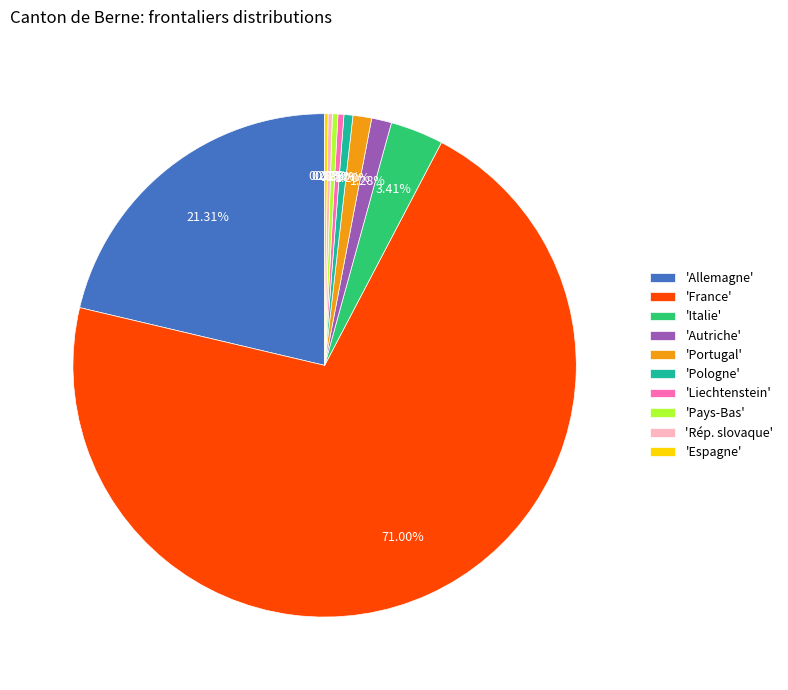

Do 'Liechtenstein' and 'Portugal' together represent more than half of the pie?

No